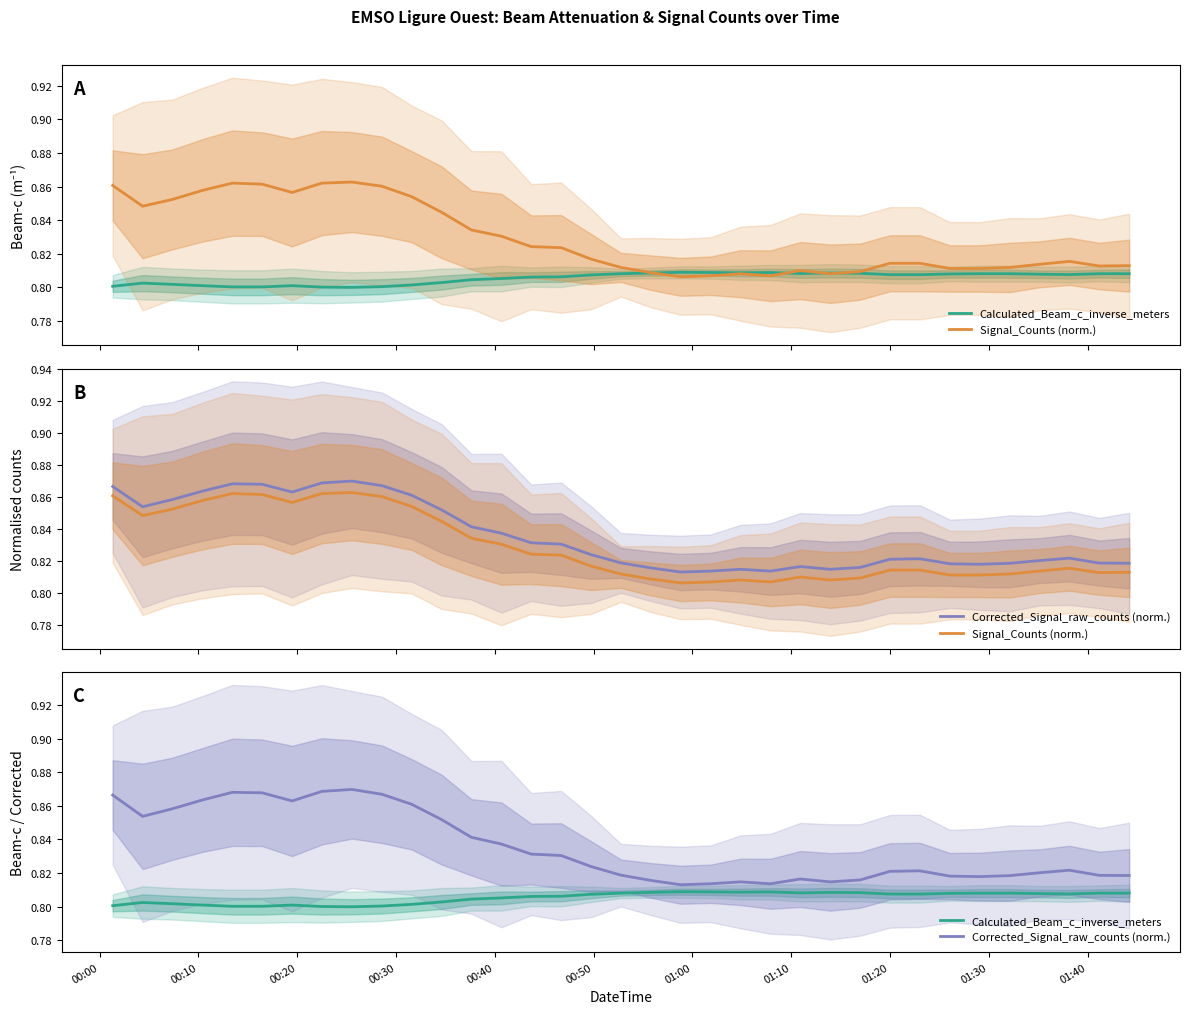

Is the value of Corrected_Signal_raw_counts (norm.) at 11 greater than the value of Signal_Counts (norm.) at 23?

Yes